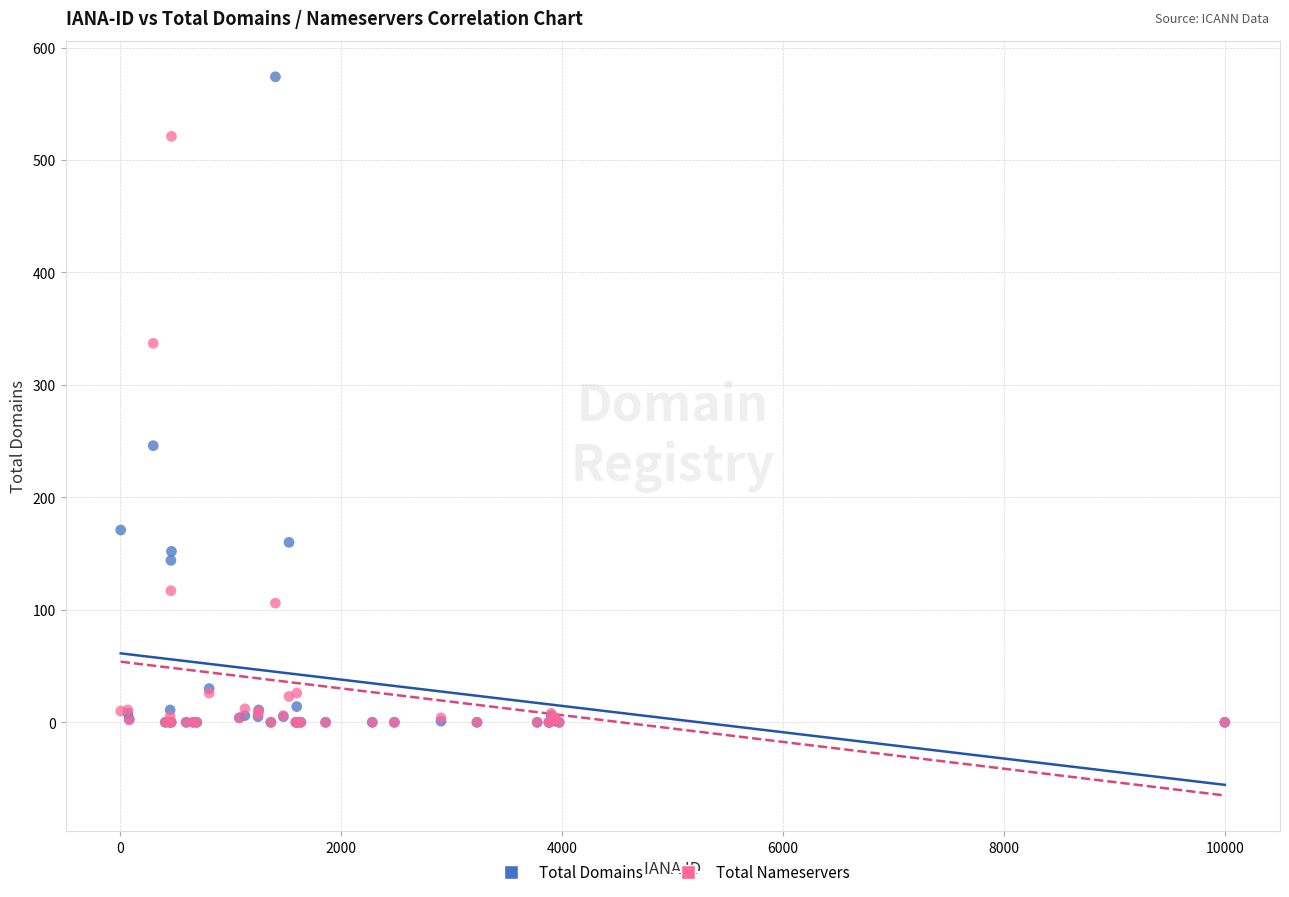

In the Total Nameservers series, what Y value is closest to 260?

337